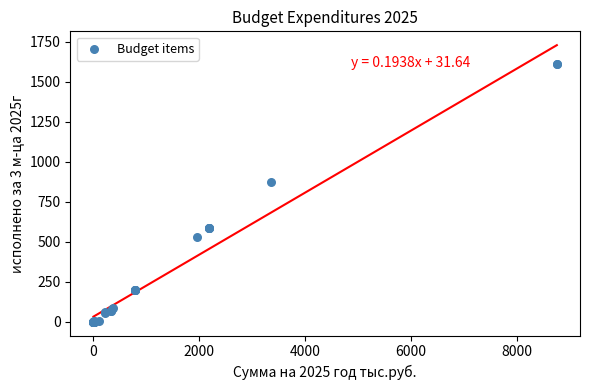

What Y value in the scatter plot is closest to 806?

871.8